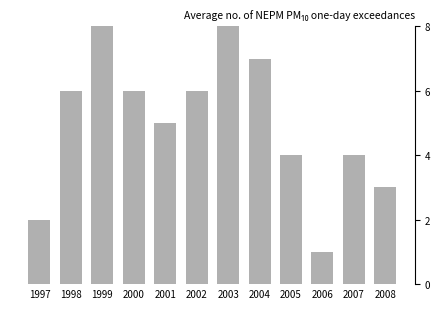

What is the change in value from 2003 to 2008?

-5